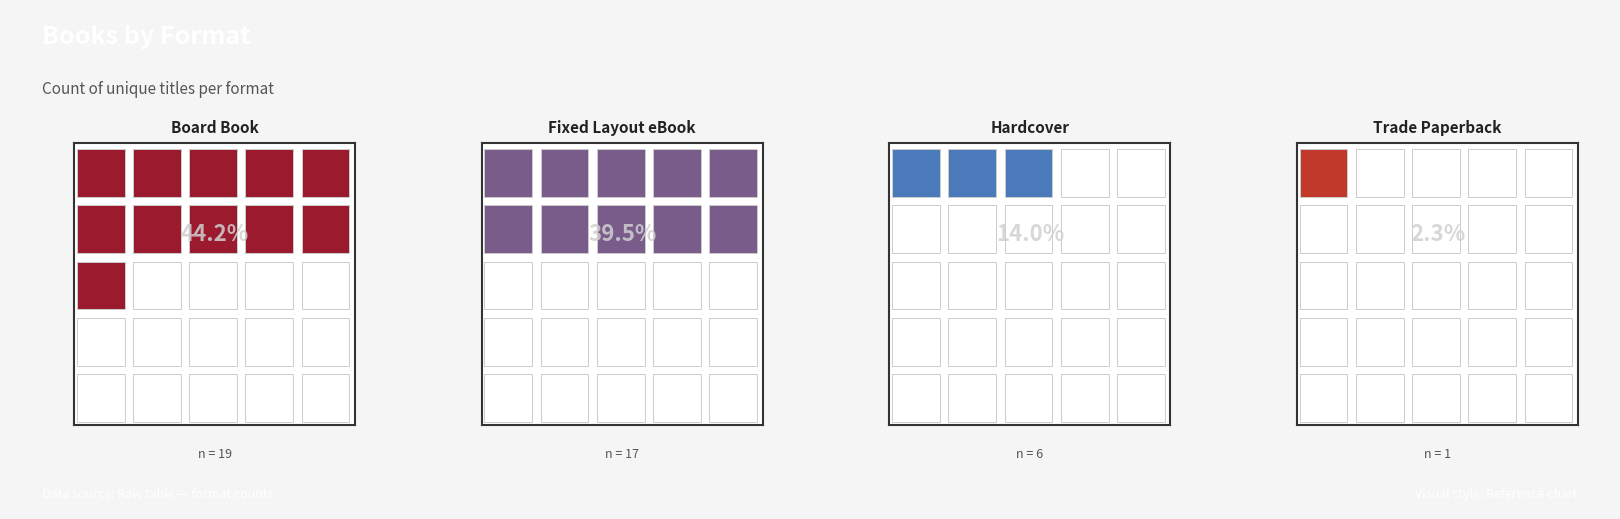

List the labels in order of value, largest first.

Board Book, Fixed Layout eBook, Hardcover, Trade Paperback